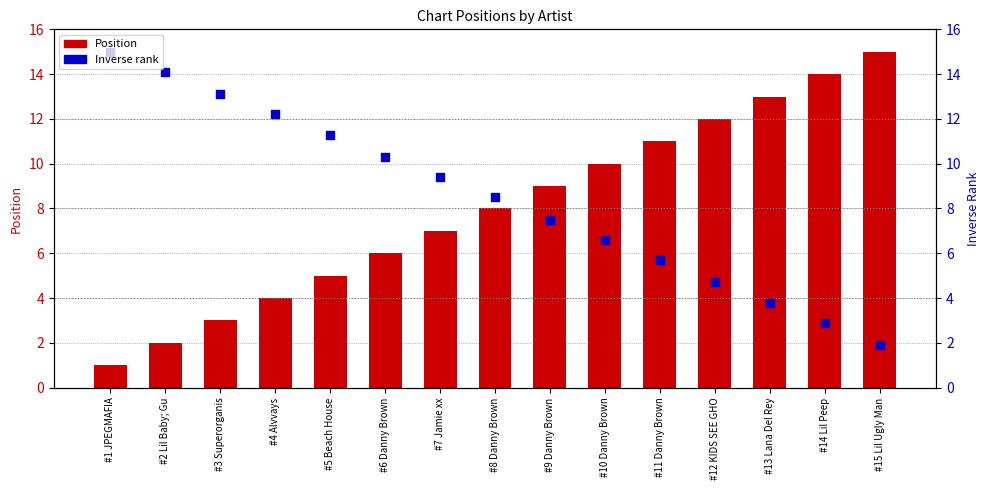

At which category is the sum across all series the highest?

#14 Lil Peep